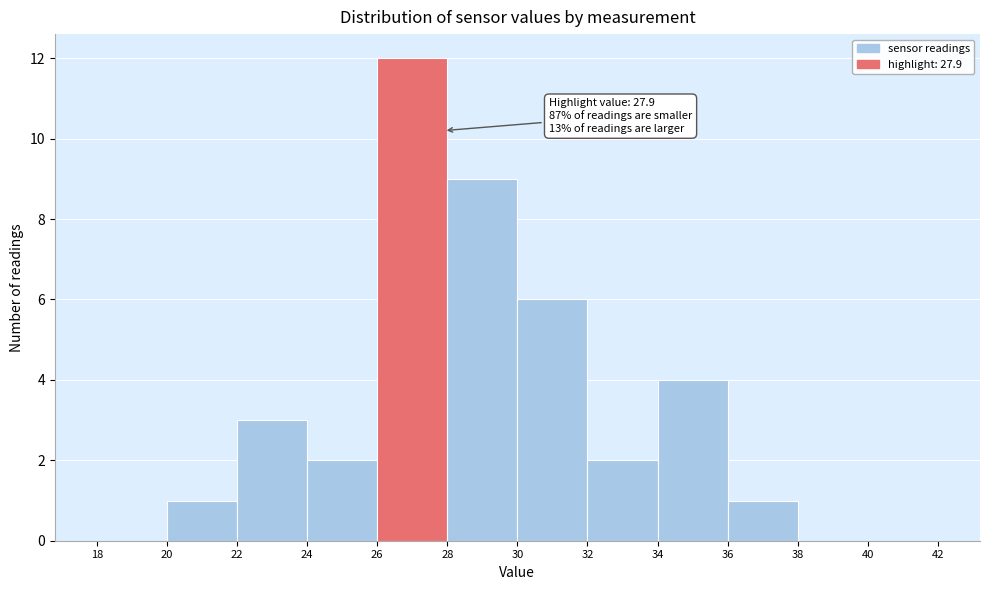

Over which range of the x-axis is the bar tallest?

26 to 28